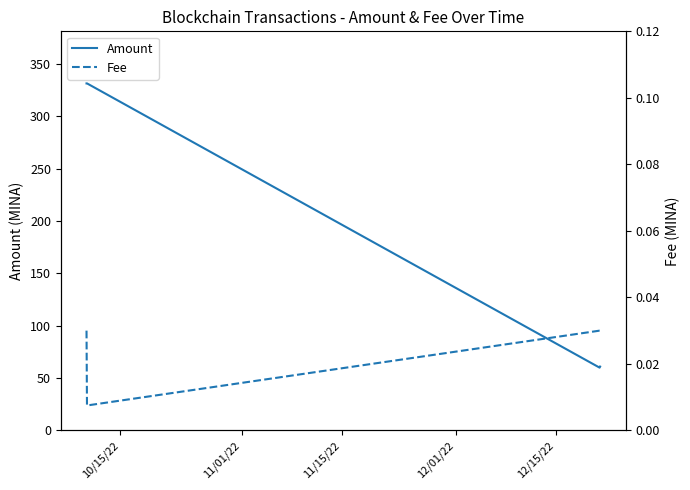

At how many categories does at least one series exceed 65?

2